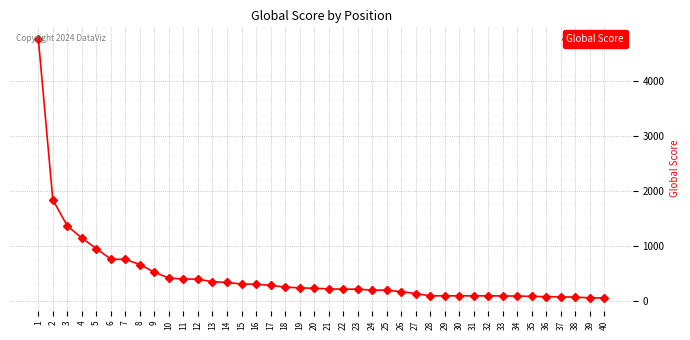

Read the value at 2, to the nearest 10.

1840